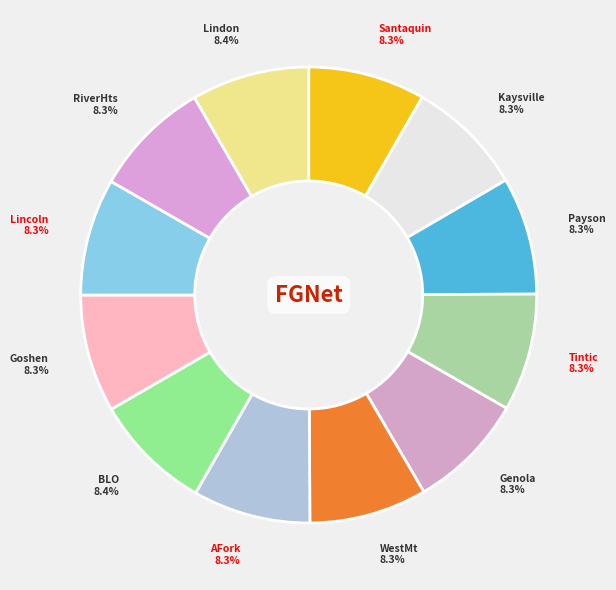

Count the number of slices in the pie.

12